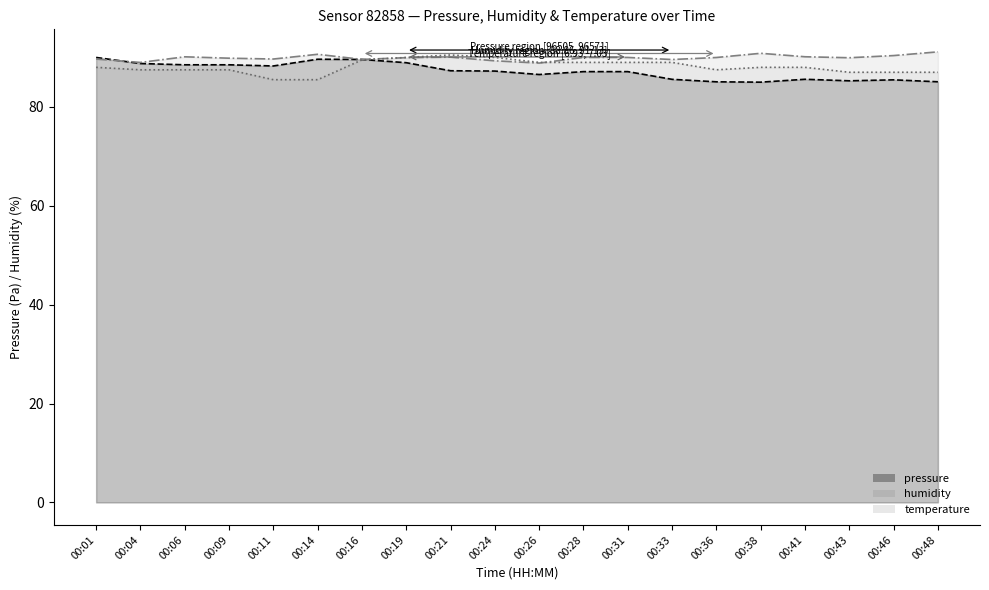

After their last crossing, which series has the higher values: temperature or humidity?

humidity